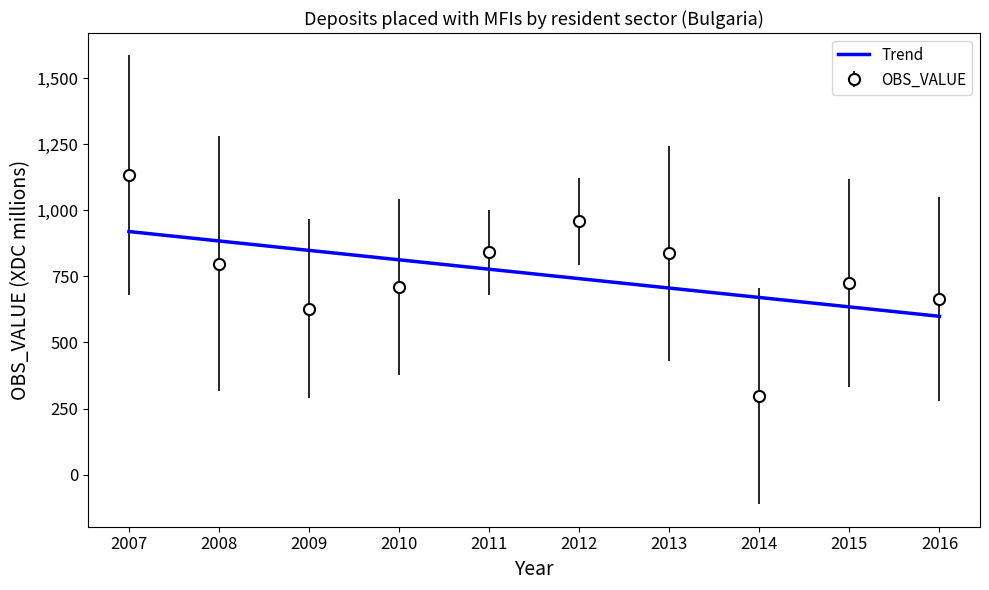

What is the value of the OBS_VALUE point at the 3rd from the left?

627.8